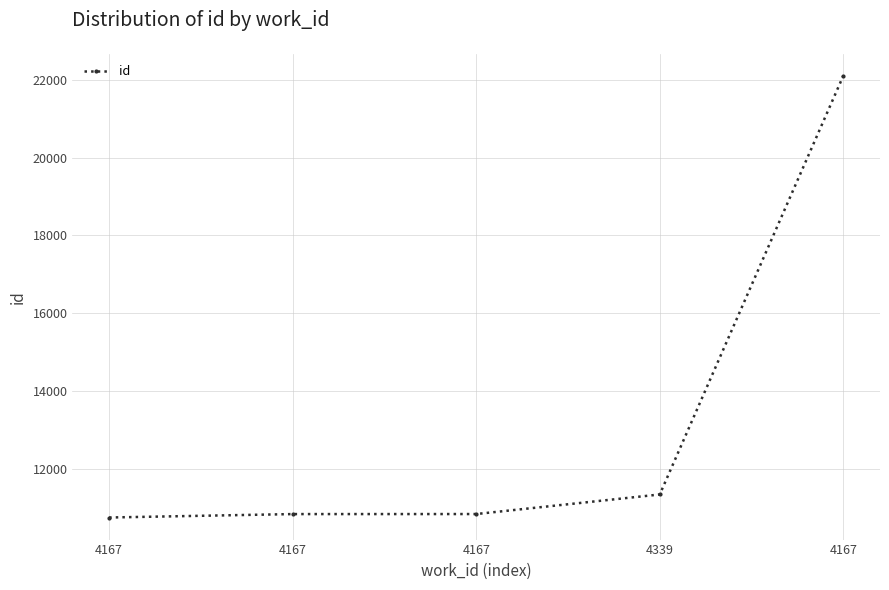

Reading right to left, extract all data points from this chart.

22101	11340	10837	10836	10748